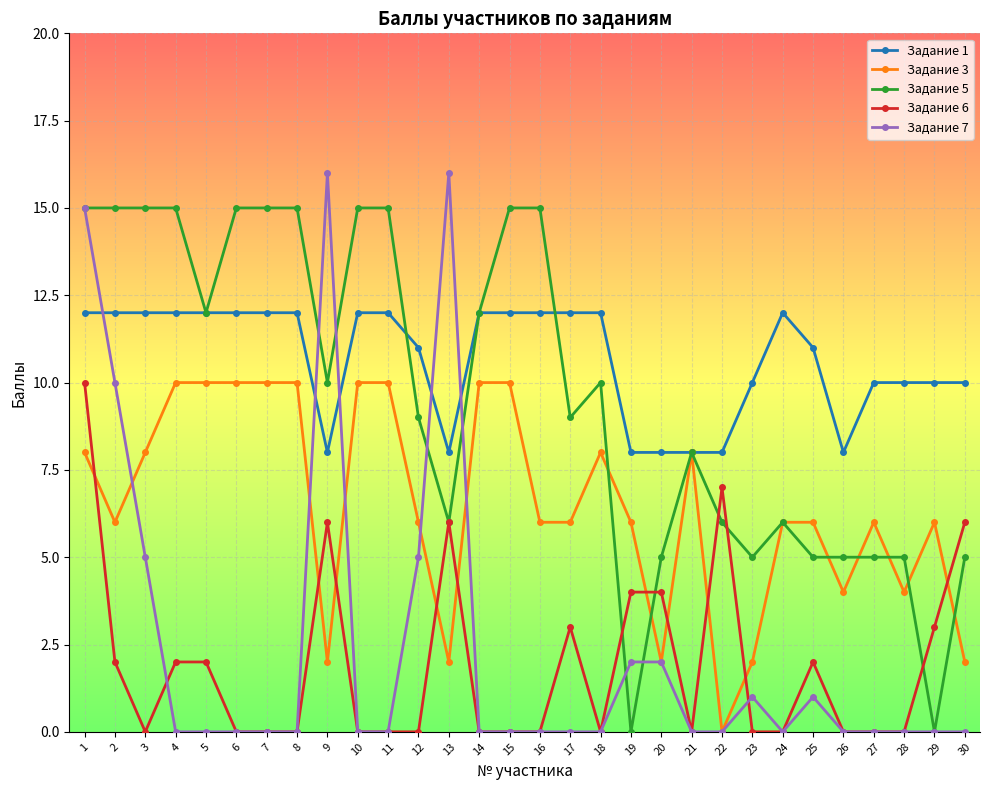

At 17, list the series in order from smallest to largest.

Задание 7, Задание 6, Задание 3, Задание 5, Задание 1